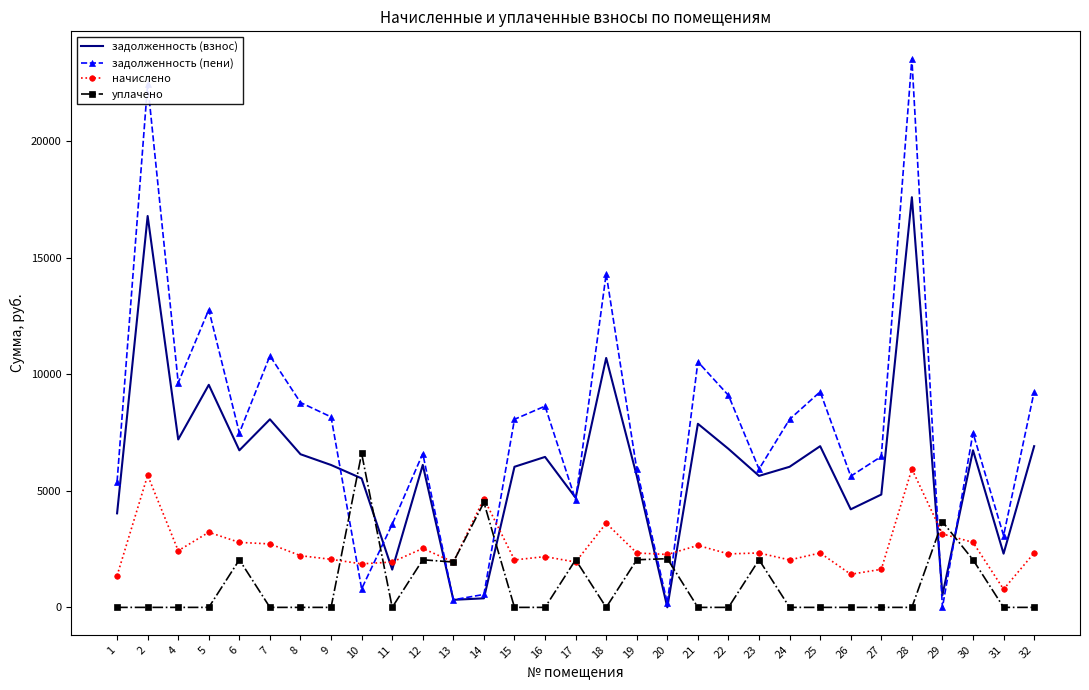

What is the spread (max minus min) of values at 1?

5392.8